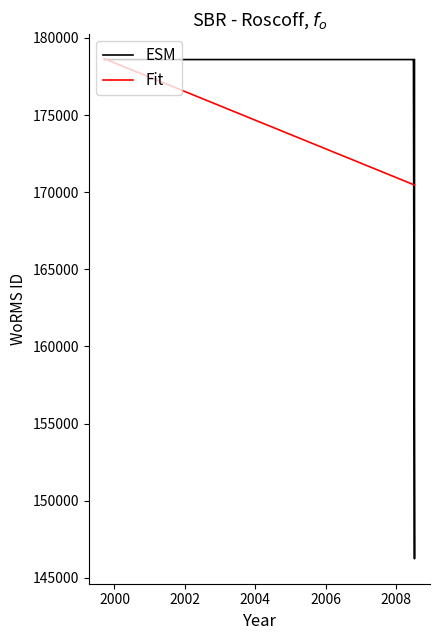

What is the highest value of the Fit series?

178654.2